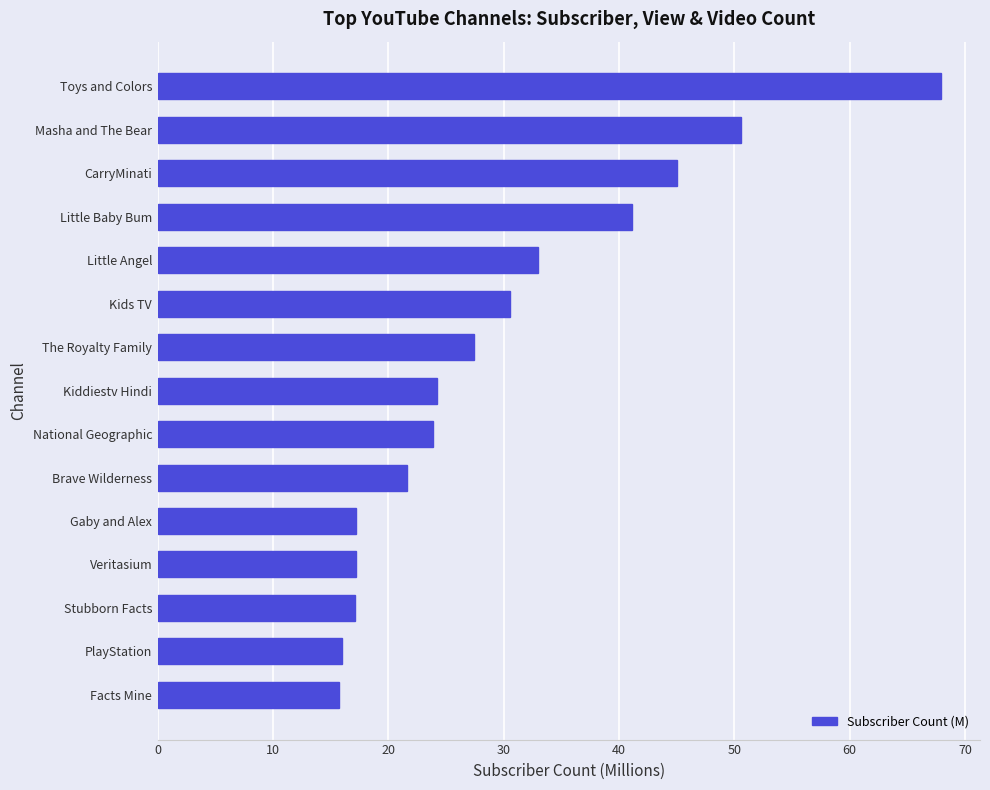

Count the number of categories in the chart.

15